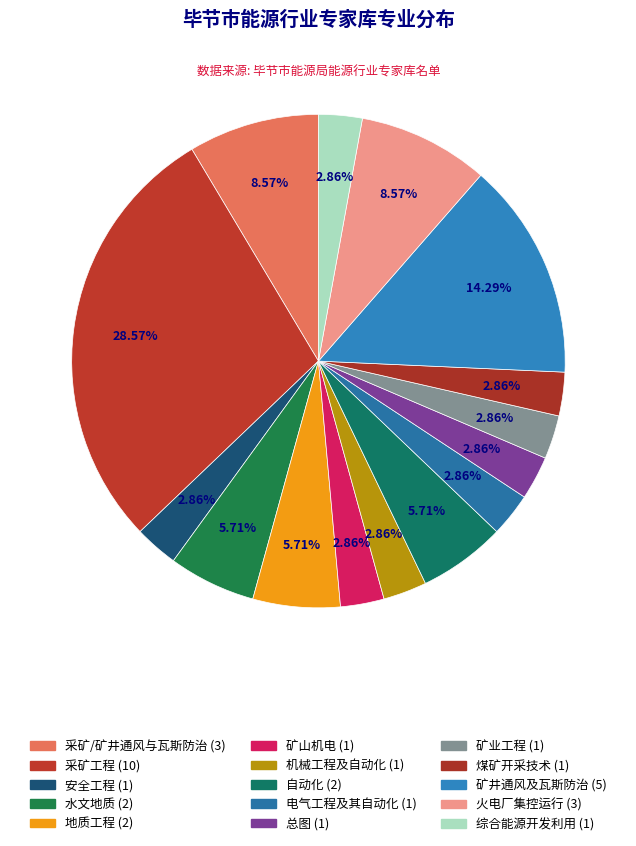

Is there a majority slice in this chart?

No